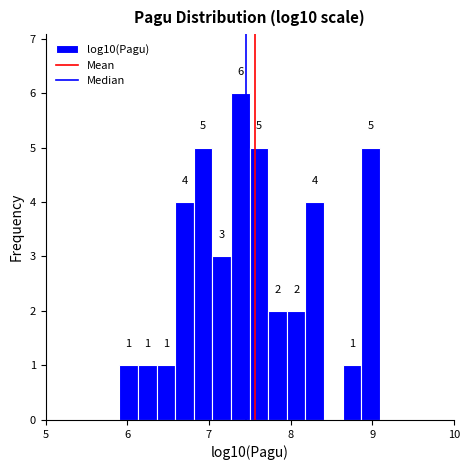

Read against the x-axis, roughly where is the centre of the tallest bar?

7.4